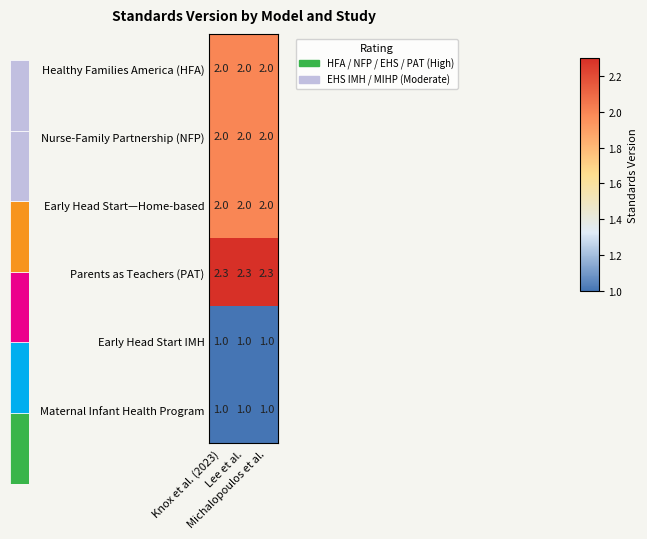

What is the average value of the Maternal Infant Health Program series?

1.0